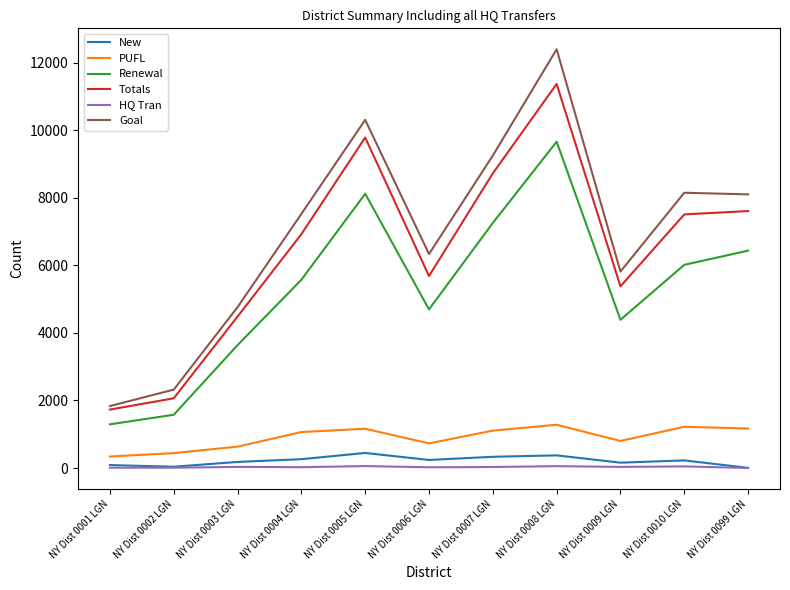

Where is Goal nearest to the value 7119?

NY Dist 0004 LGN